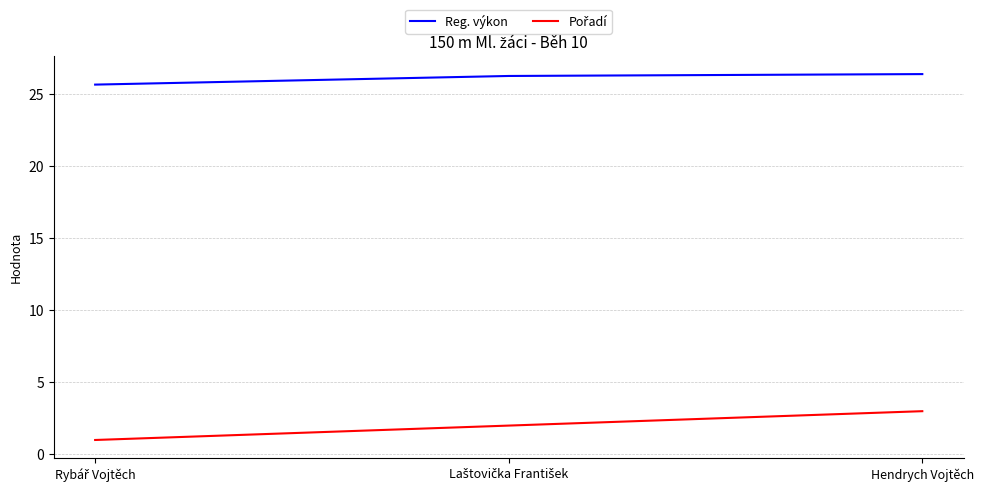

Count the number of categories in the chart.

3